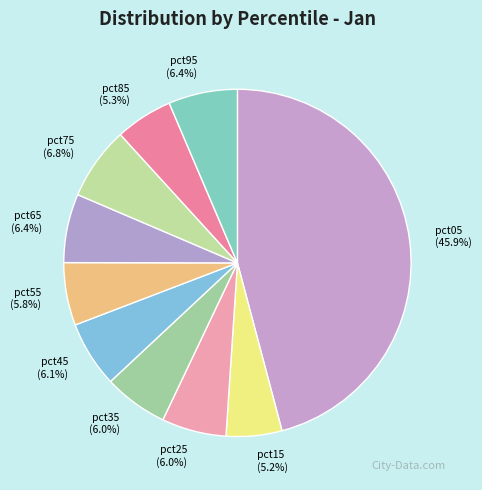

How much of the chart is everything except pct05?

54.1%